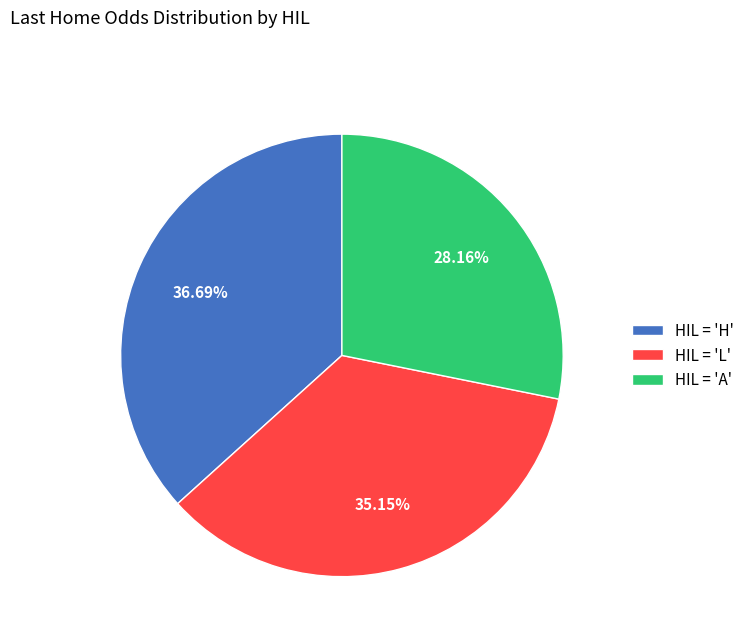

Combined, do HIL = 'L' and HIL = 'A' account for over 50%?

Yes